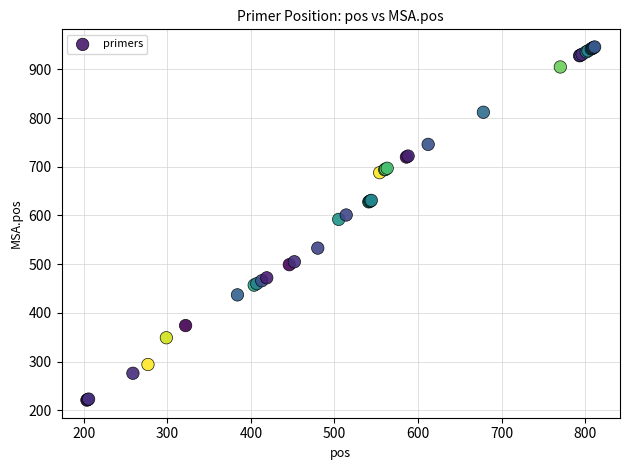

What Y value in the scatter plot is closest to 583?

592